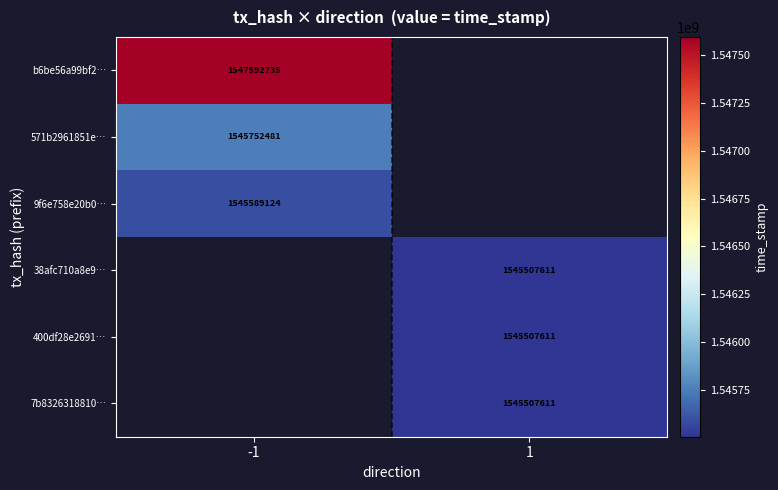

The 7b8326318810… series shows 2040410035 at 1. True or false?

False